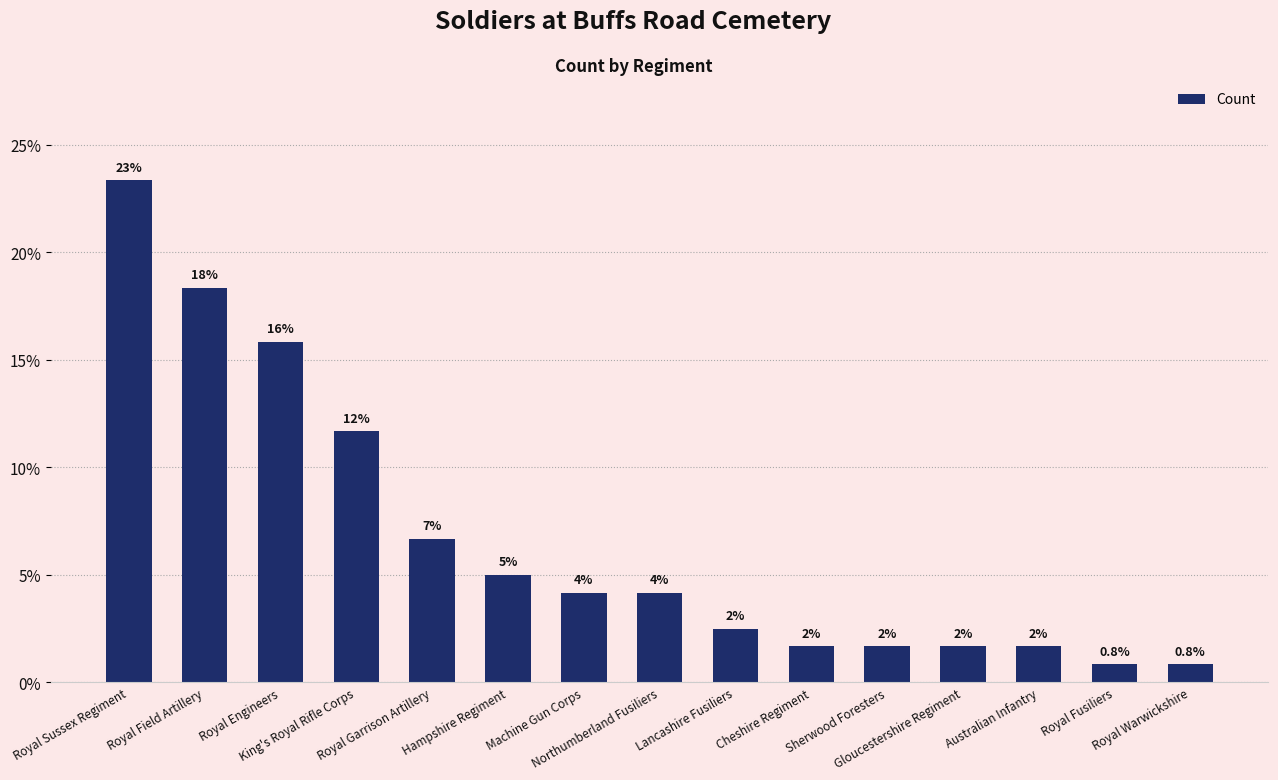

Approximately how many times larger is the value at Hampshire Regiment compared to King's Royal Rifle Corps?

0.4